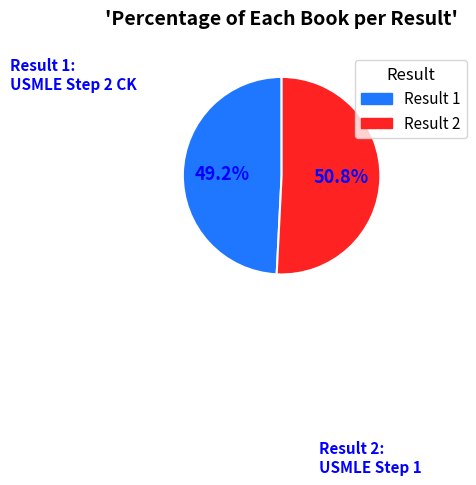

Does Result 2 represent more than half of the total?

Yes